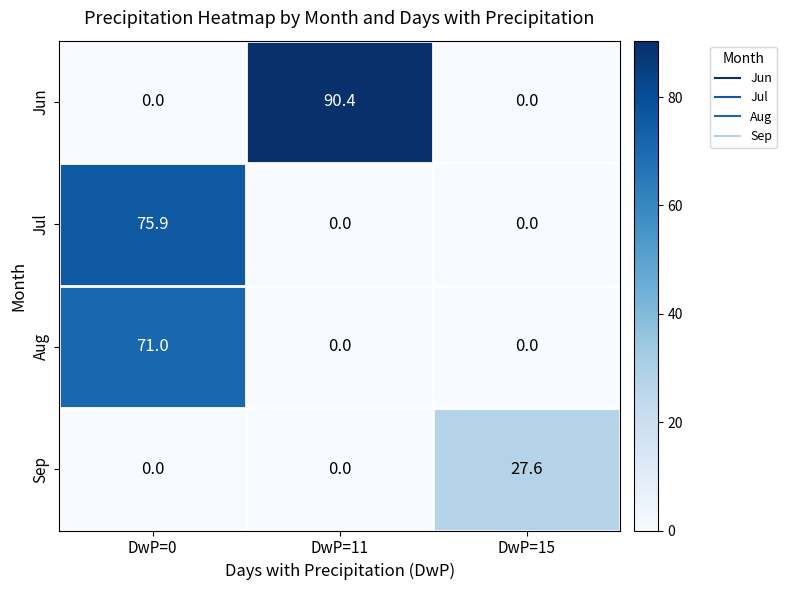

At which category is the sum across all series the highest?

DwP=0